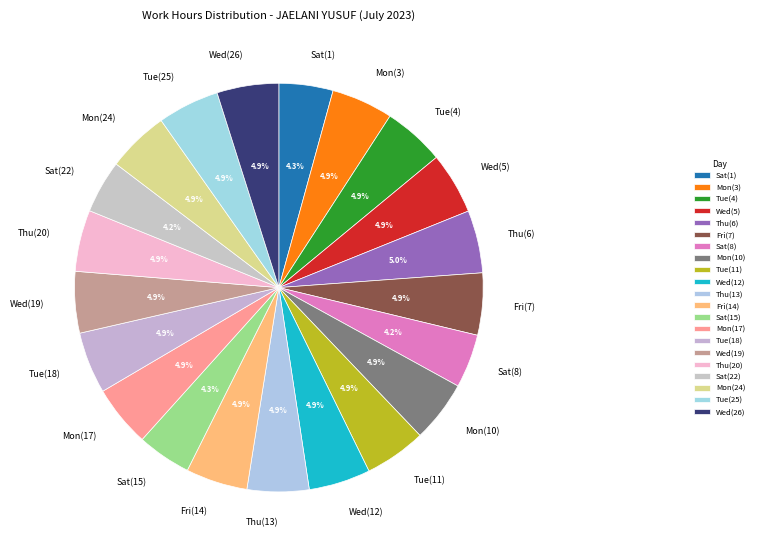

To the nearest percent, what is the combined percentage of Fri(14) and Wed(5)?

10%